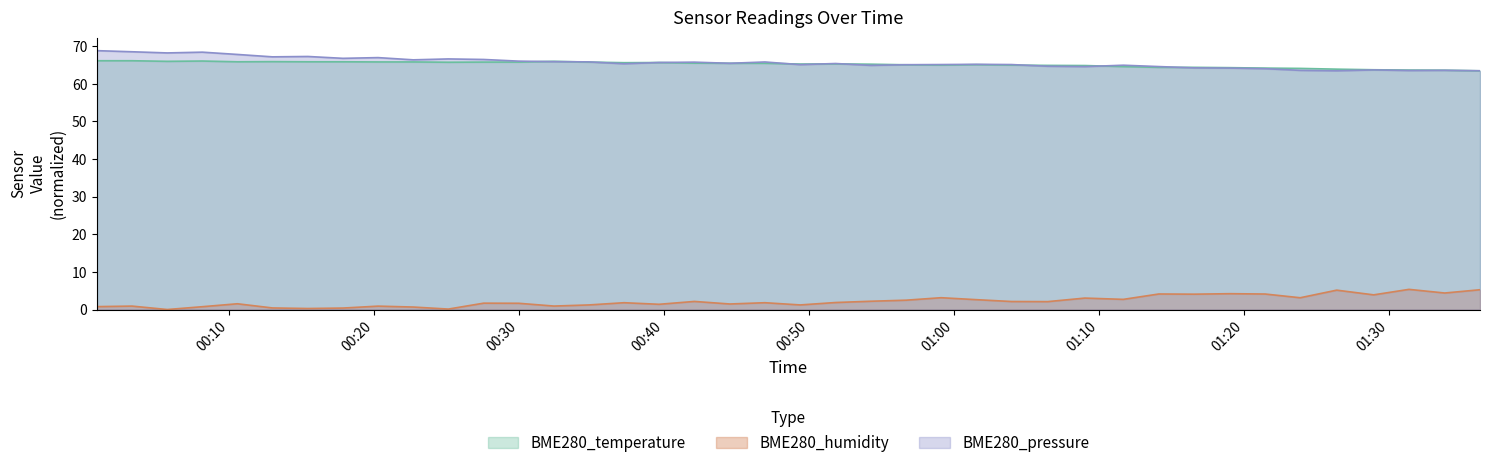

Rank the categories by BME280_temperature value from highest to lowest.

2023/05/04 00:00:54, 2023/05/04 00:03:19, 2023/05/04 00:08:10, 2023/05/04 00:05:45, 2023/05/04 00:32:25, 2023/05/04 00:13:00, 2023/05/04 00:10:35, 2023/05/04 00:15:27, 2023/05/04 00:17:52, 2023/05/04 00:20:17, 2023/05/04 00:22:43, 2023/05/04 00:27:34, 2023/05/04 00:29:59, 2023/05/04 00:34:50, 2023/05/04 00:25:08, 2023/05/04 00:39:40, 2023/05/04 00:37:15, 2023/05/04 00:42:06, 2023/05/04 00:44:33, 2023/05/04 00:46:58, 2023/05/04 00:51:50, 2023/05/04 00:49:24, 2023/05/04 00:54:16, 2023/05/04 01:01:33, 2023/05/04 00:56:42, 2023/05/04 00:59:07, 2023/05/04 01:03:58, 2023/05/04 01:06:28, 2023/05/04 01:09:02, 2023/05/04 01:11:41, 2023/05/04 01:14:08, 2023/05/04 01:16:35, 2023/05/04 01:19:02, 2023/05/04 01:21:28, 2023/05/04 01:23:53, 2023/05/04 01:26:24, 2023/05/04 01:28:57, 2023/05/04 01:31:23, 2023/05/04 01:33:51, 2023/05/04 01:36:17